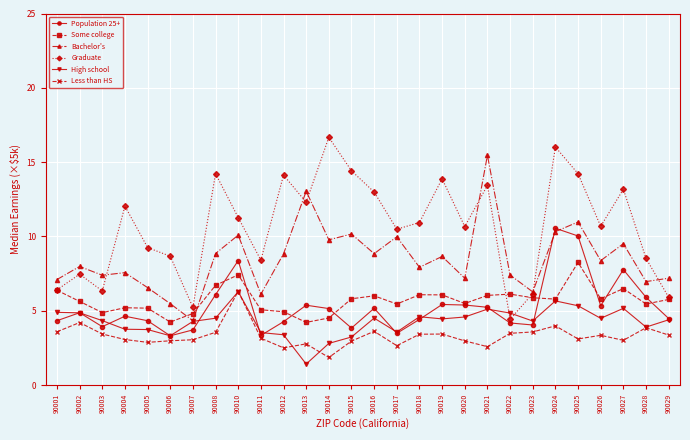

What is the difference between the highest and lowest values at 90001?

3.5